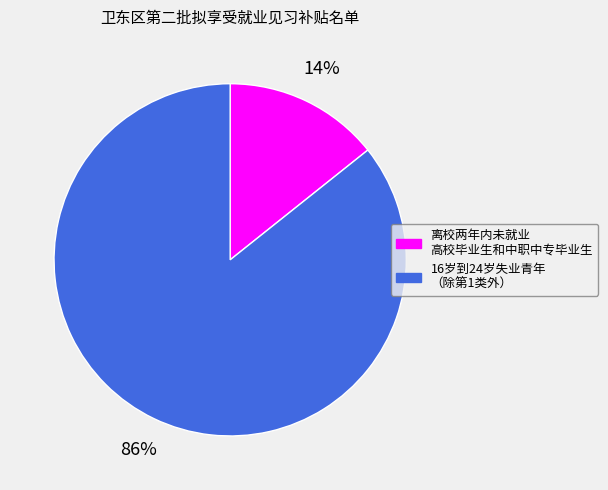

Rank the categories by value from highest to lowest.

16岁到24岁失业青年 （除第1类外）, 离校两年内未就业 高校毕业生和中职中专毕业生